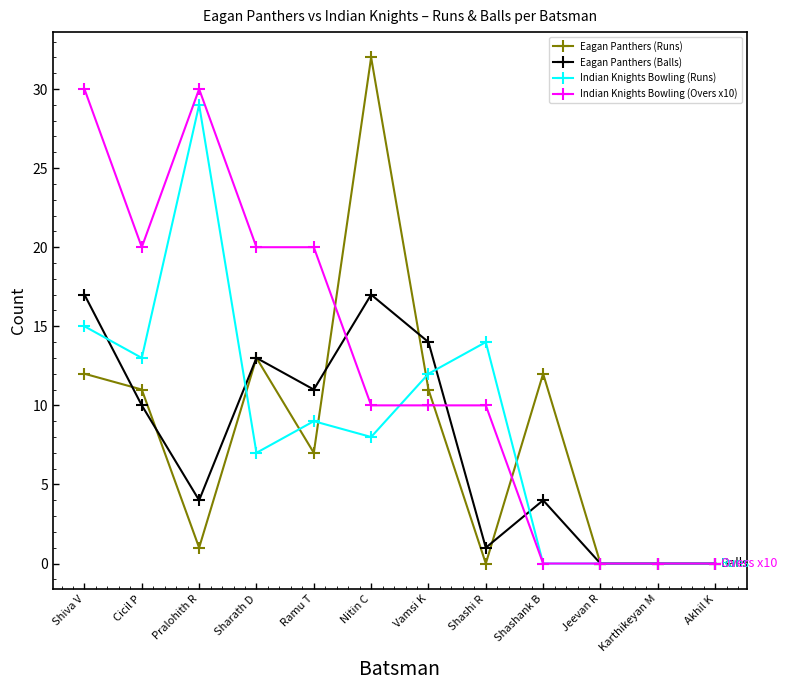

What are all the series names shown in the legend?

Eagan Panthers (Runs), Eagan Panthers (Balls), Indian Knights Bowling (Runs), Indian Knights Bowling (Overs x10)